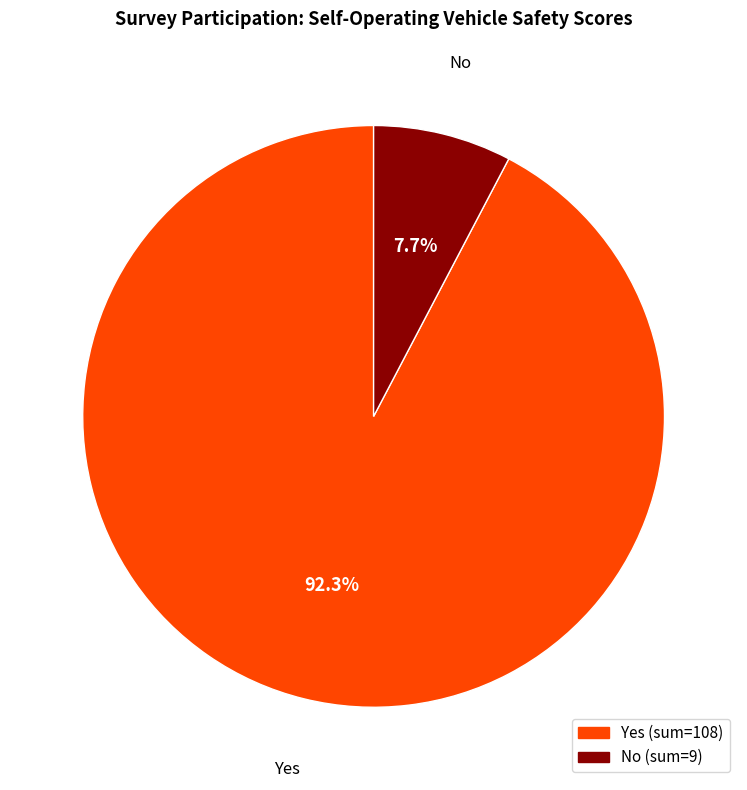

Approximately how many times larger is the value at Yes compared to No?

12.0